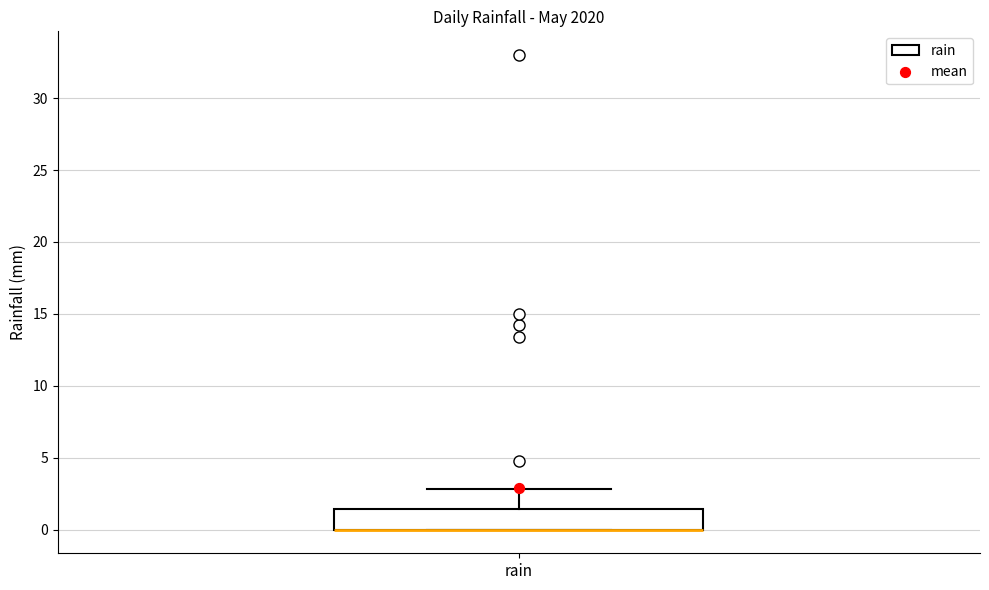

Transcribe this box plot: give where the median line is, the range the box spans, and where the two whiskers end, as read against the y-axis. The values are not printed on the chart, so give them approximately, as read against the axis.

median 0.0 (drawn on the box's lower edge), box 0.0 to 1.5, whiskers 0.0 to 3.0